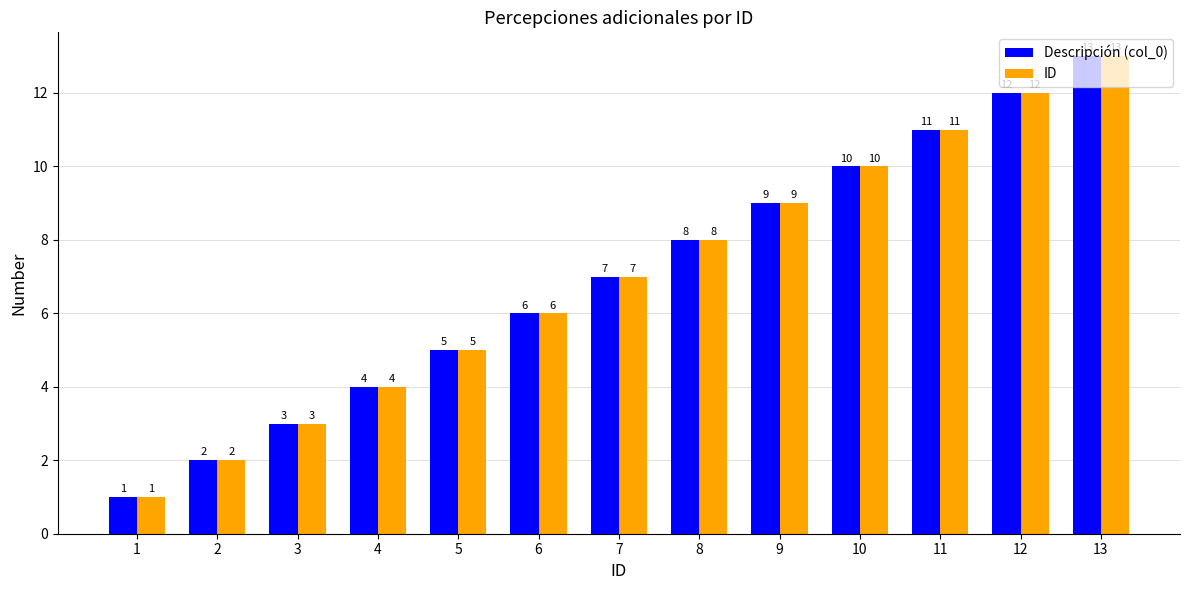

What are all the series names shown in the legend?

Descripción (col_0), ID